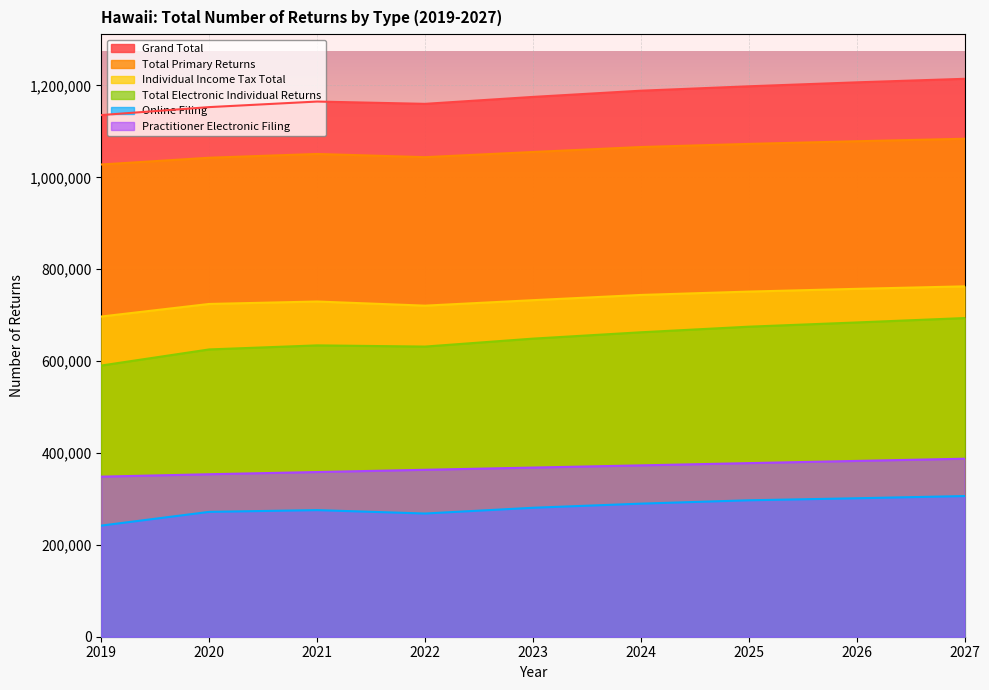

Between 2021 and 2025, which series saw the biggest shift?

Total Electronic Individual Returns